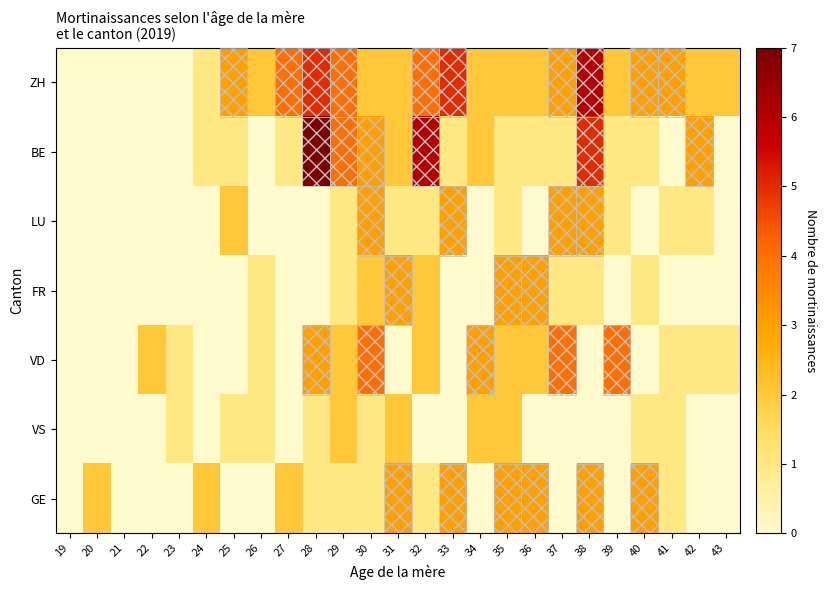

How many series are shown in this chart?

7